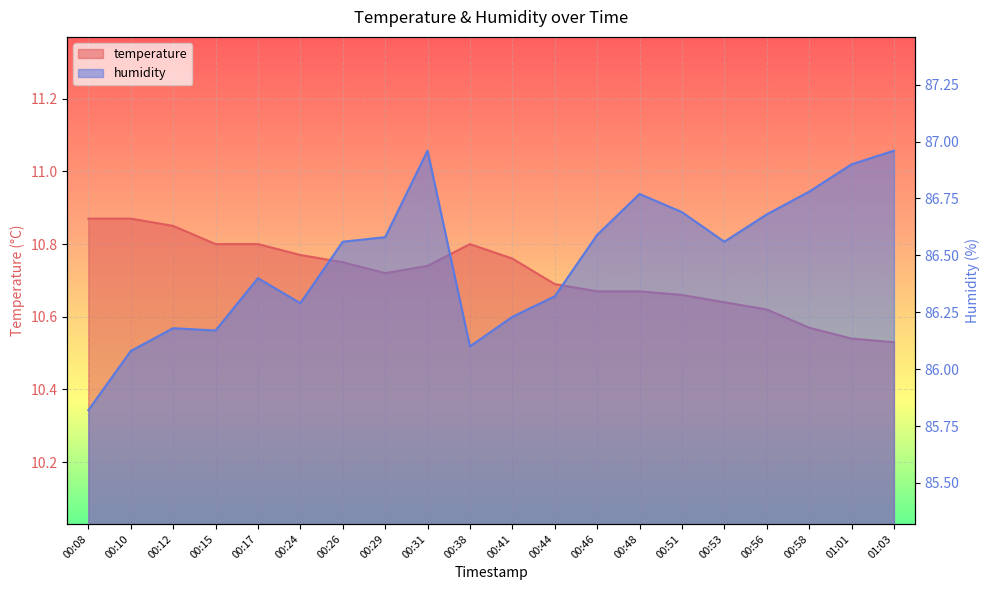

Is the value of humidity at 00:15 greater than the value of temperature at 00:56?

Yes